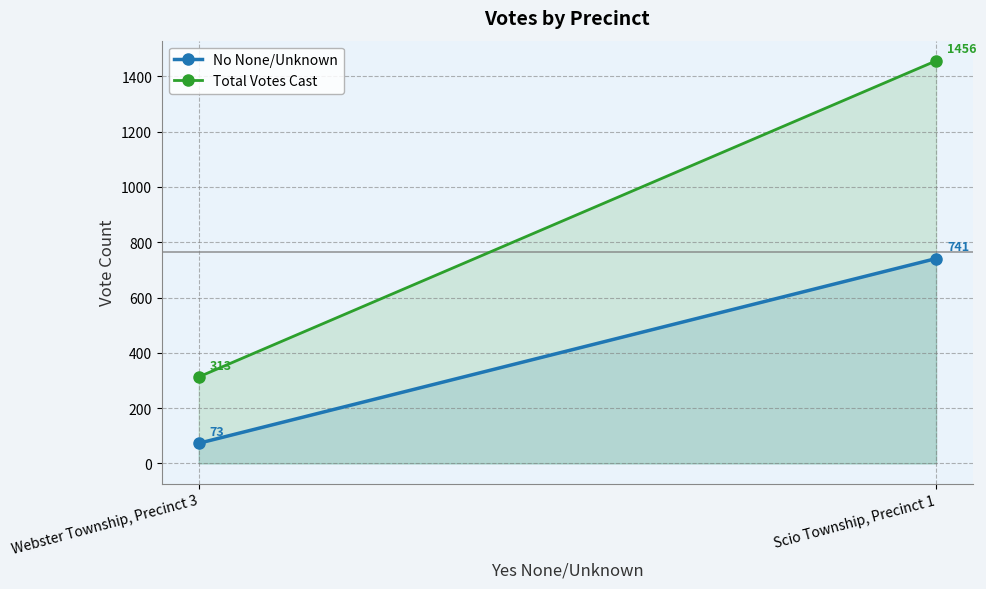

Which has a higher value, Webster Township, Precinct 3 or Scio Township, Precinct 1?

Scio Township, Precinct 1